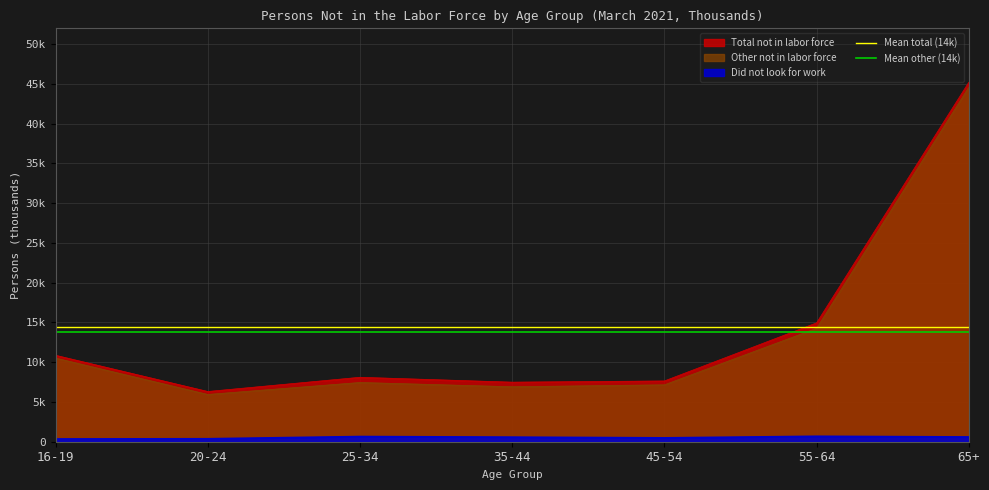

At which category does the chart reach its peak across all series?

16-19